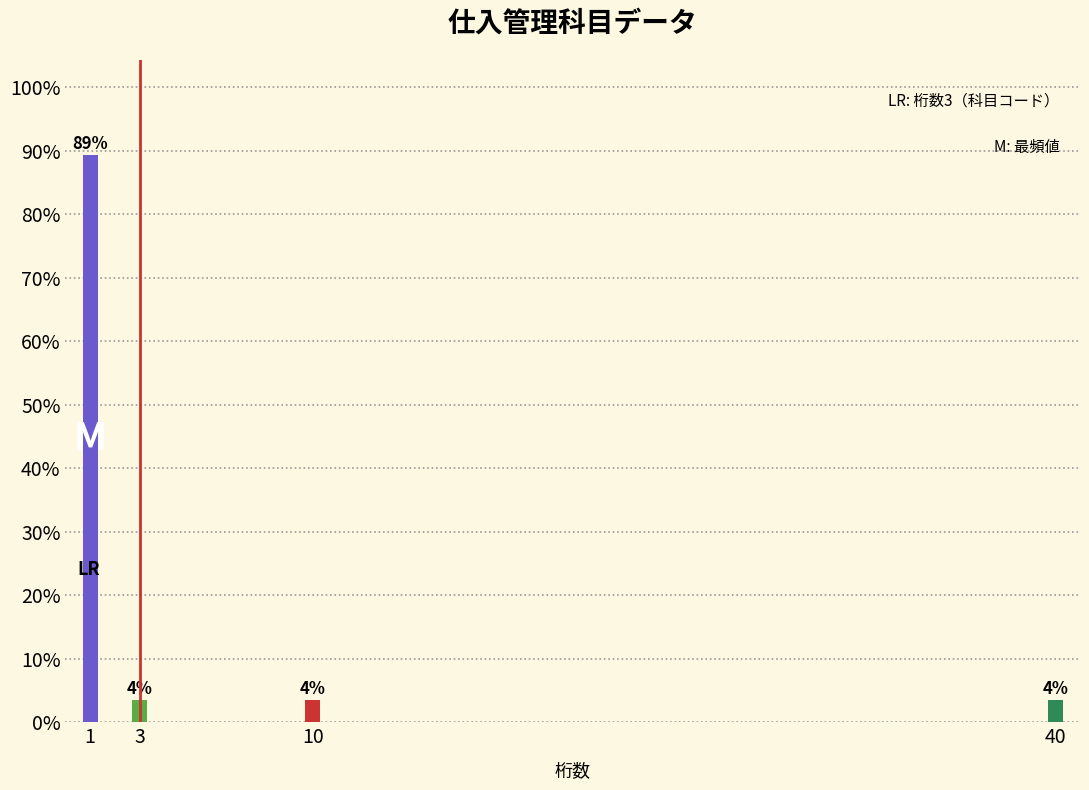

How many bars are there in total?

4